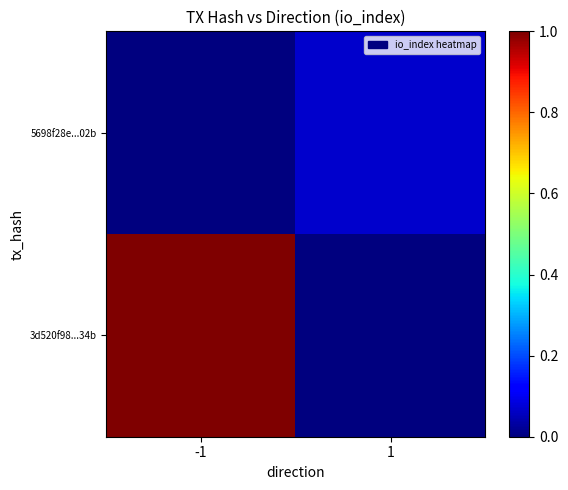

Rank the series by their average value, from lowest to highest.

5698f28e...02b, 3d520f98...34b